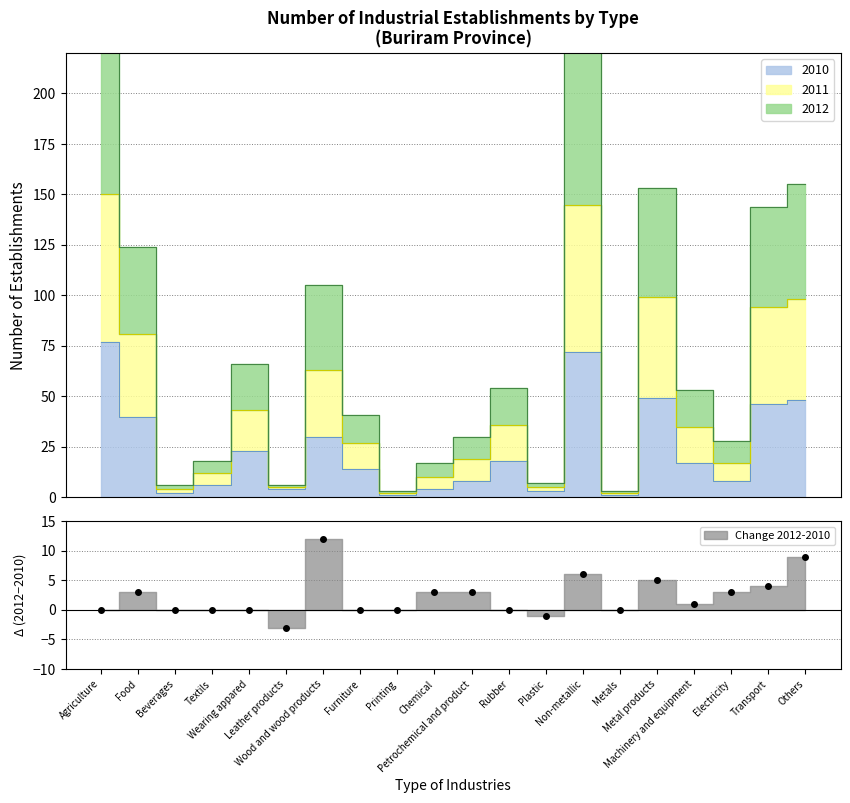

True or false: 2011 and 2012 cross at least once.

False